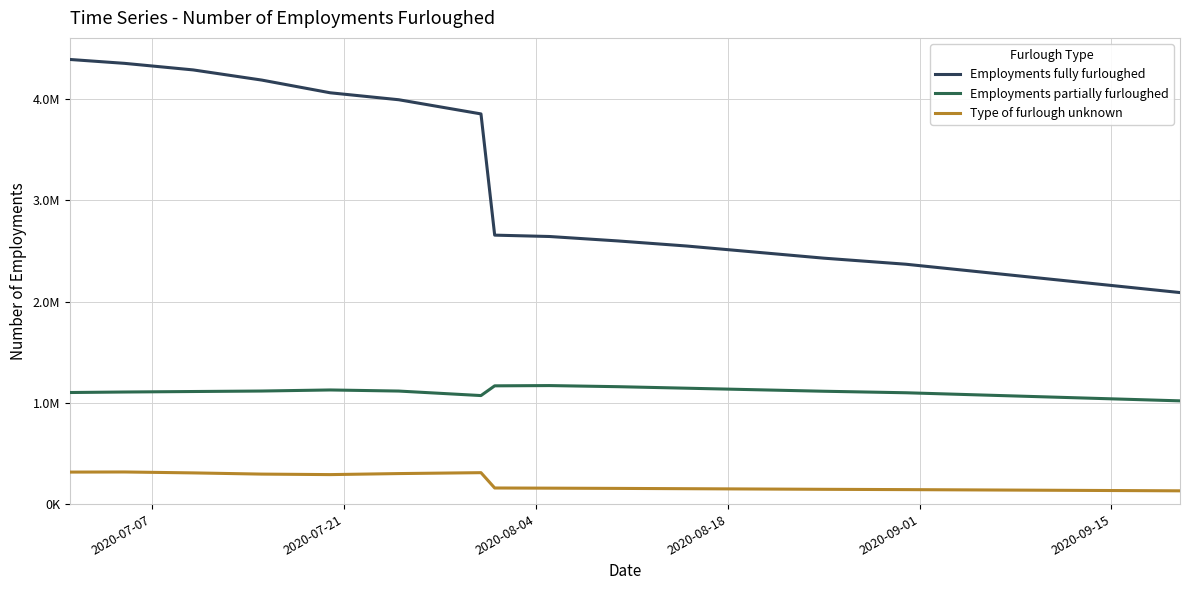

True or false: Employments partially furloughed and Employments fully furloughed cross at least once.

False